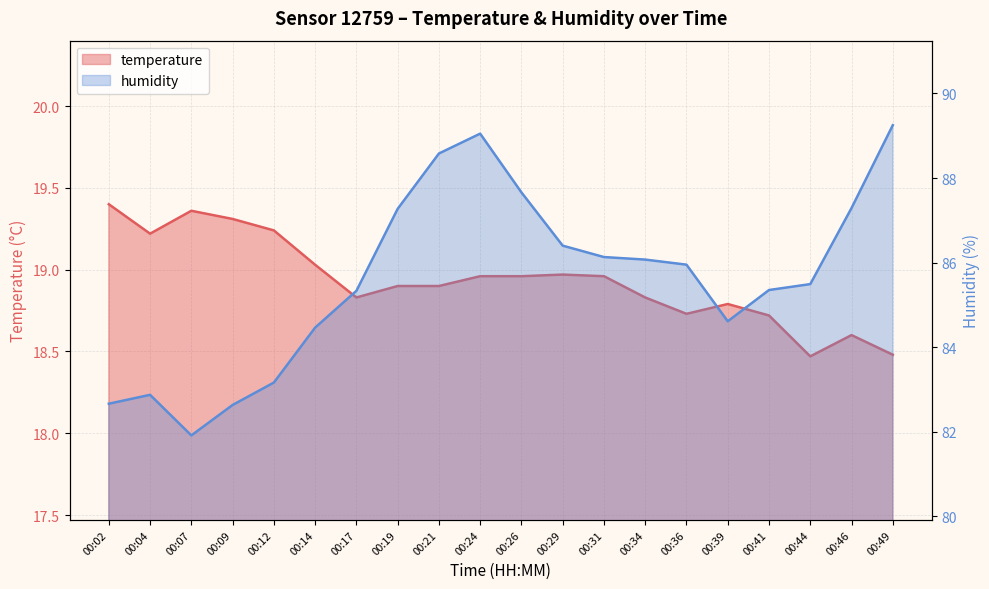

What is the value of the temperature point at the 11th from the left?

19.0